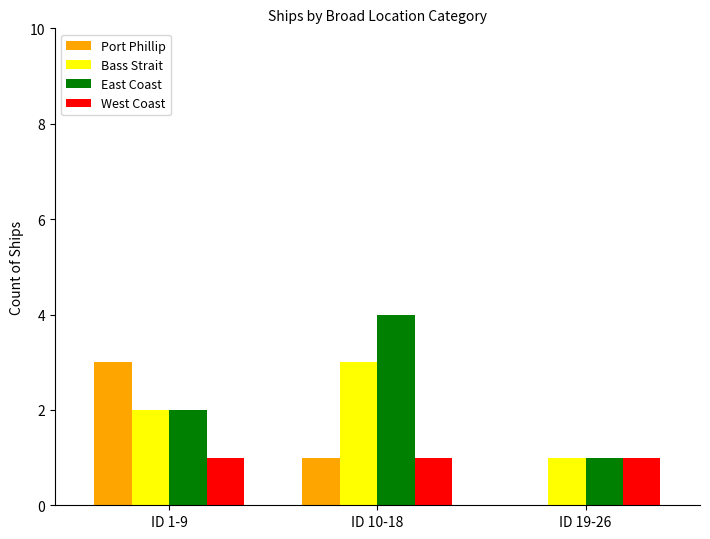

What is the sum of the West Coast values at ID 10-18 and ID 19-26?

2